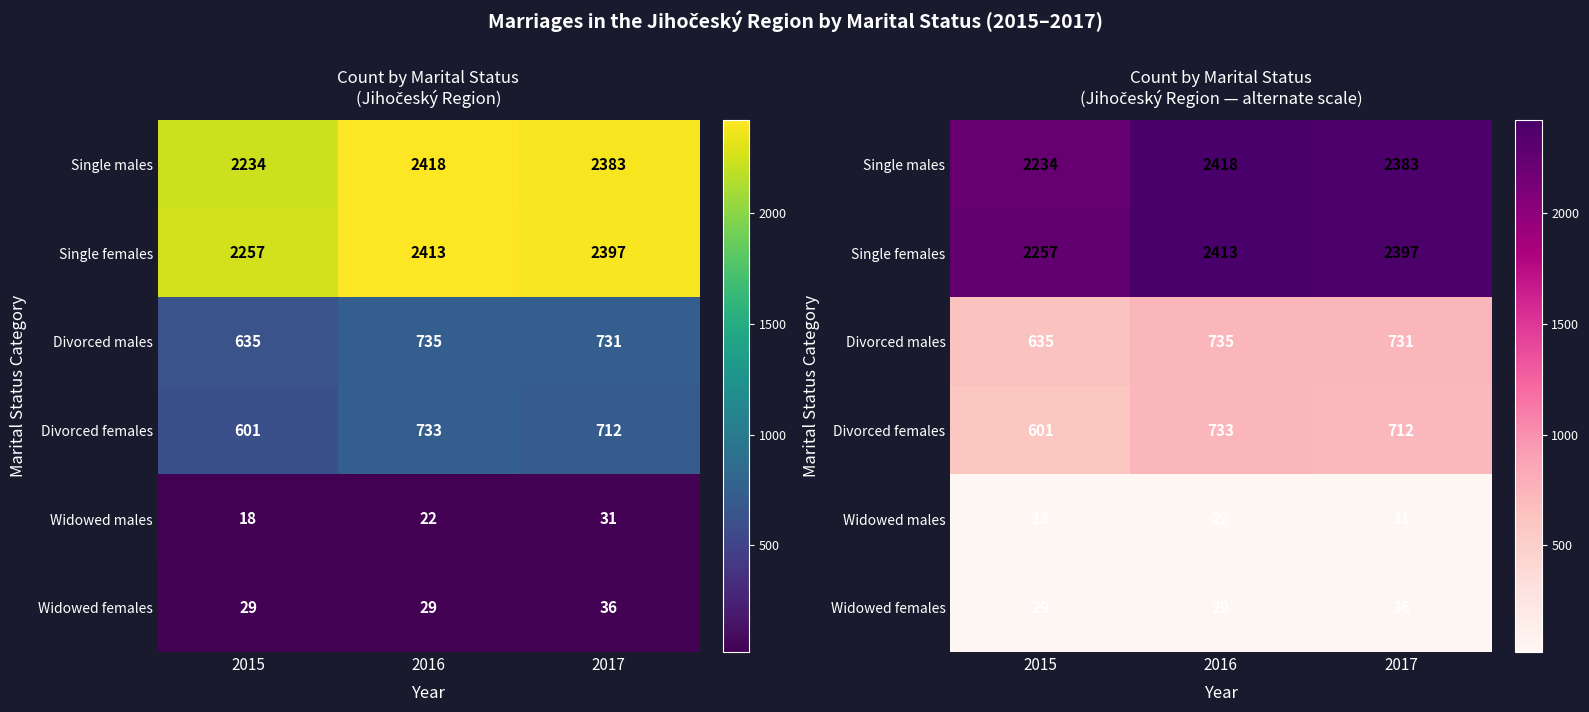

Which has a higher value, 2015 or 2016?

2016